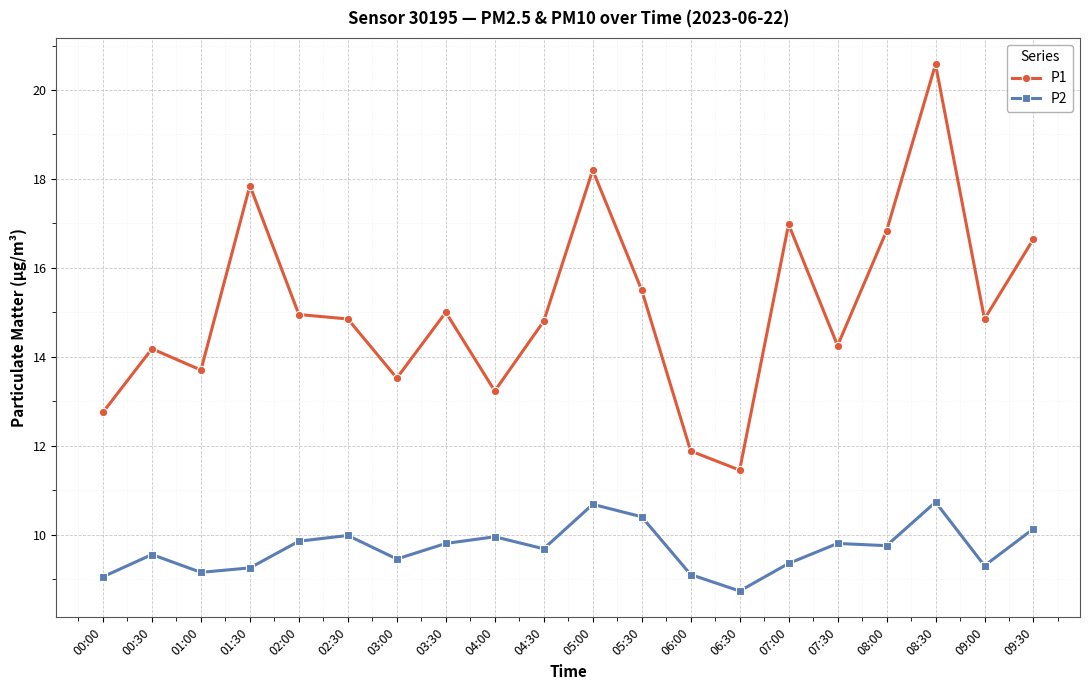

True or false: P2 and P1 intersect in this chart.

False